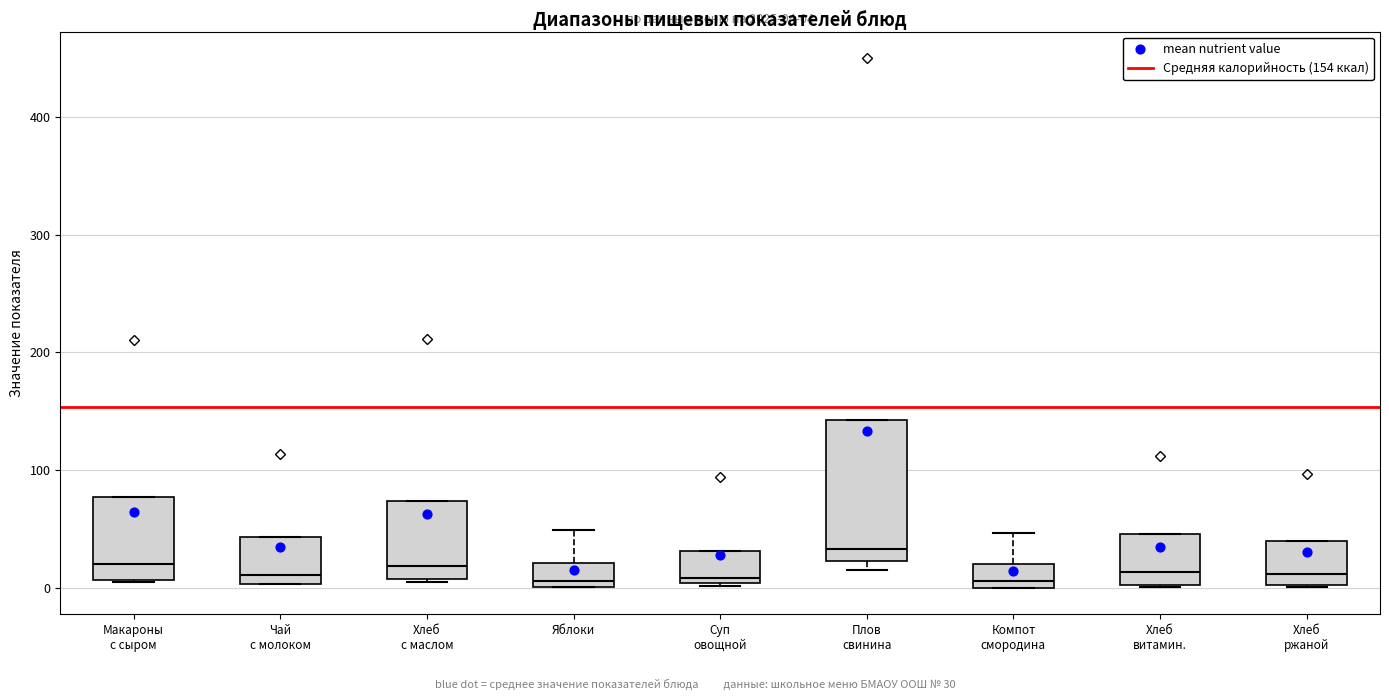

Which box has the highest median line?

Плов свинина